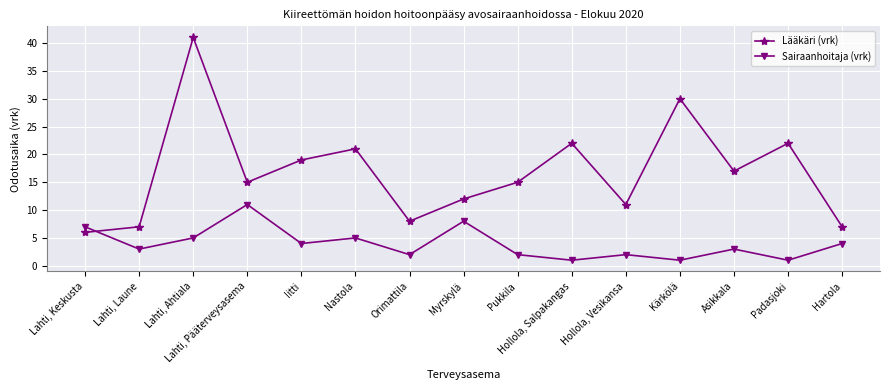

Does the chart have visible grid lines?

Yes